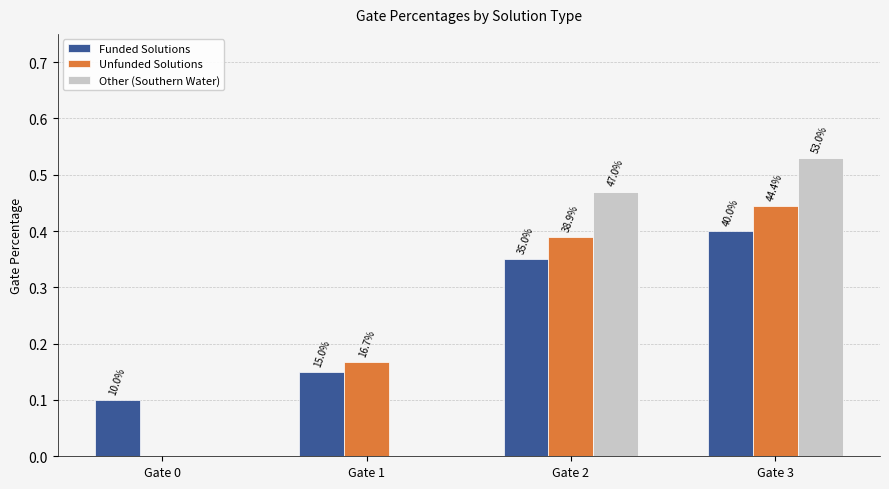

Are the bars horizontal?

No